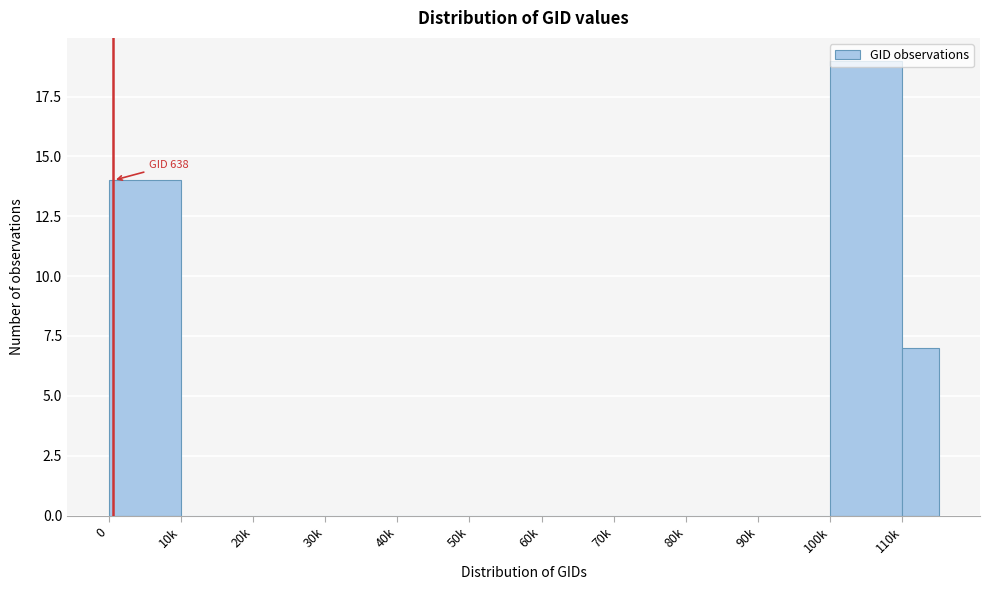

What is the change in value from 60k to 100k?

+19